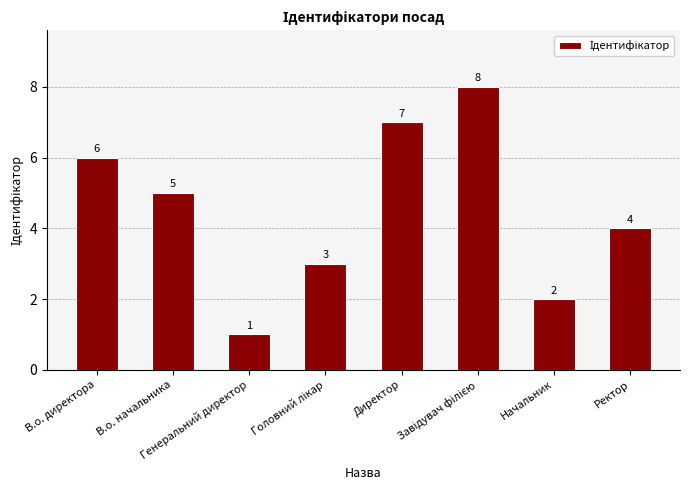

Count the number of data series in this chart.

1